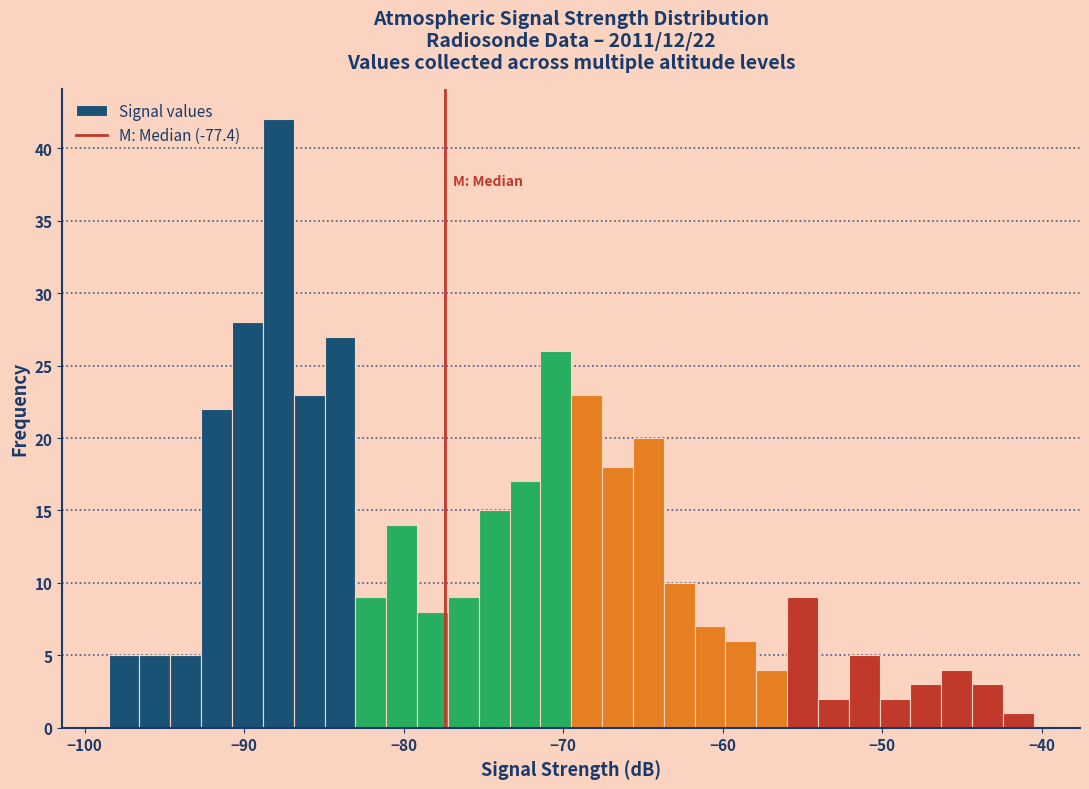

Around what value on the x-axis is the tallest bar? Give the approximate position of its centre, as read against the axis.

-88